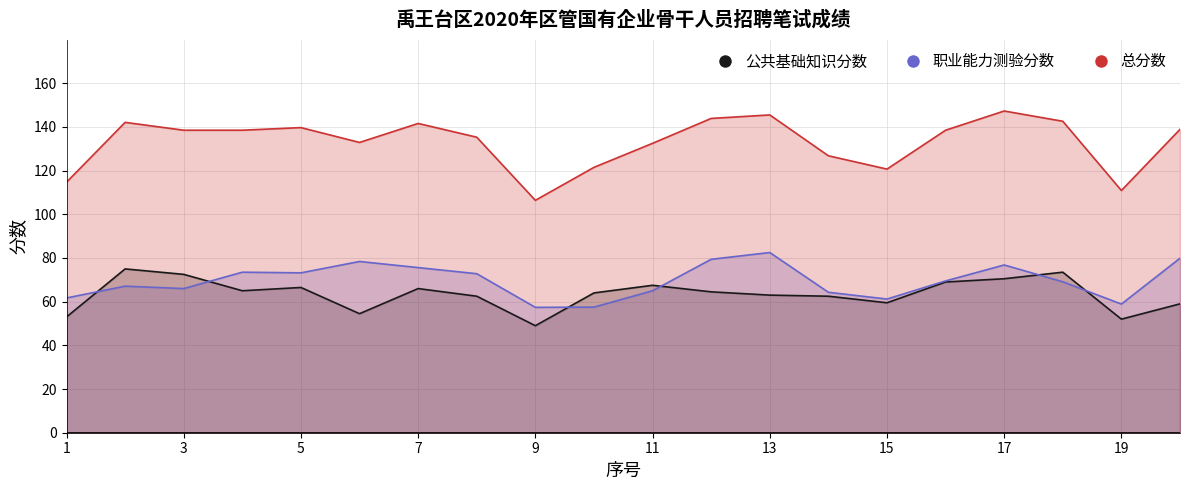

Which series has the largest total across all categories?

总分数